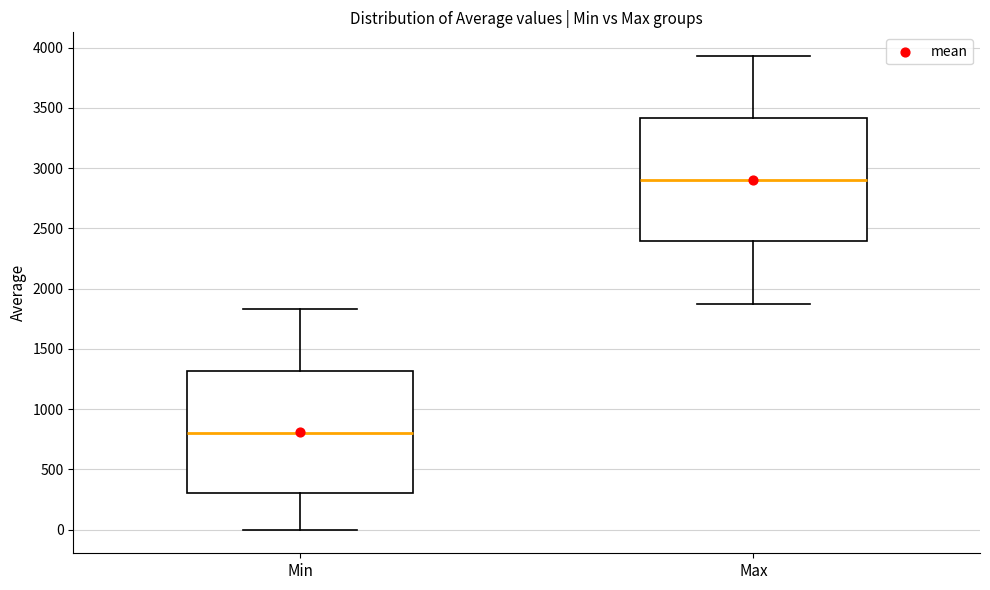

Where does the median line of the box for Min sit on the y-axis? The values are not printed on the chart, so give them approximately, as read against the axis.

800